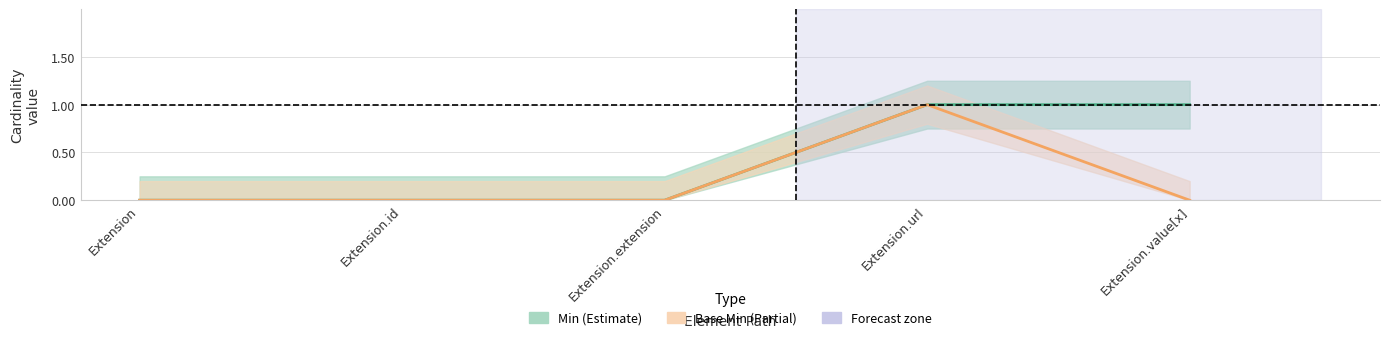

Reading right to left, what are all the values shown in this chart?

Min (Estimate): 1	1	0	0	0
Base Min (Partial): 0	1	0	0	0